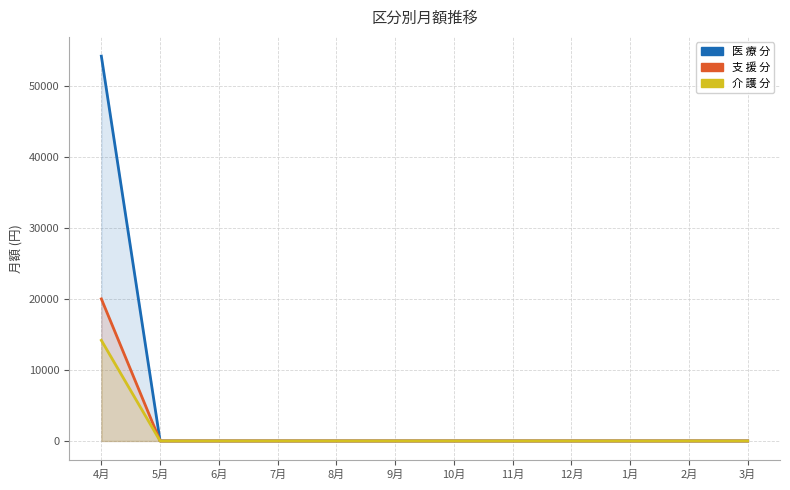

Which label corresponds to the largest value in the chart?

4月